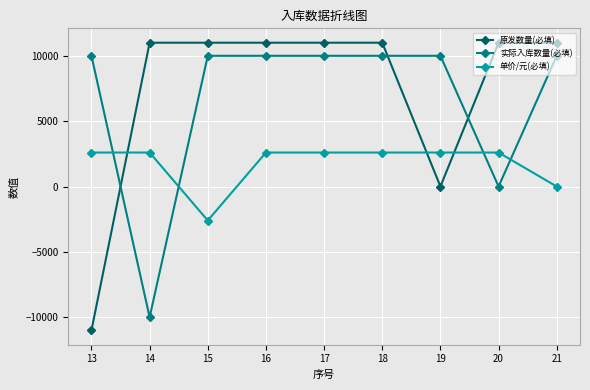

How many distinct data groups are displayed?

3